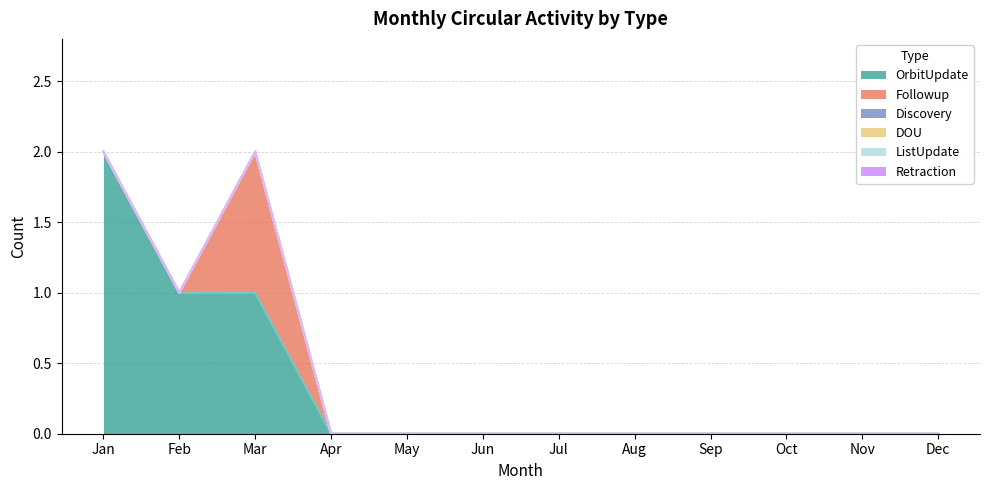

Reading left to right, list all the values displayed in this chart.

OrbitUpdate: 2	1	1	0	0	0	0	0	0	0	0	0
Followup: 0	0	1	0	0	0	0	0	0	0	0	0
Discovery: 0	0	0	0	0	0	0	0	0	0	0	0
DOU: 0	0	0	0	0	0	0	0	0	0	0	0
ListUpdate: 0	0	0	0	0	0	0	0	0	0	0	0
Retraction: 0	0	0	0	0	0	0	0	0	0	0	0